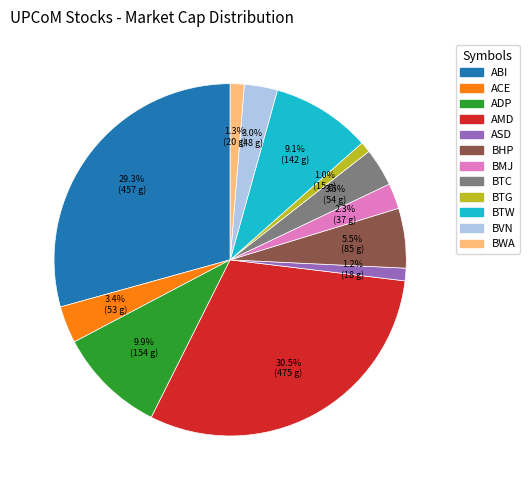

How many segments does this pie chart have?

12